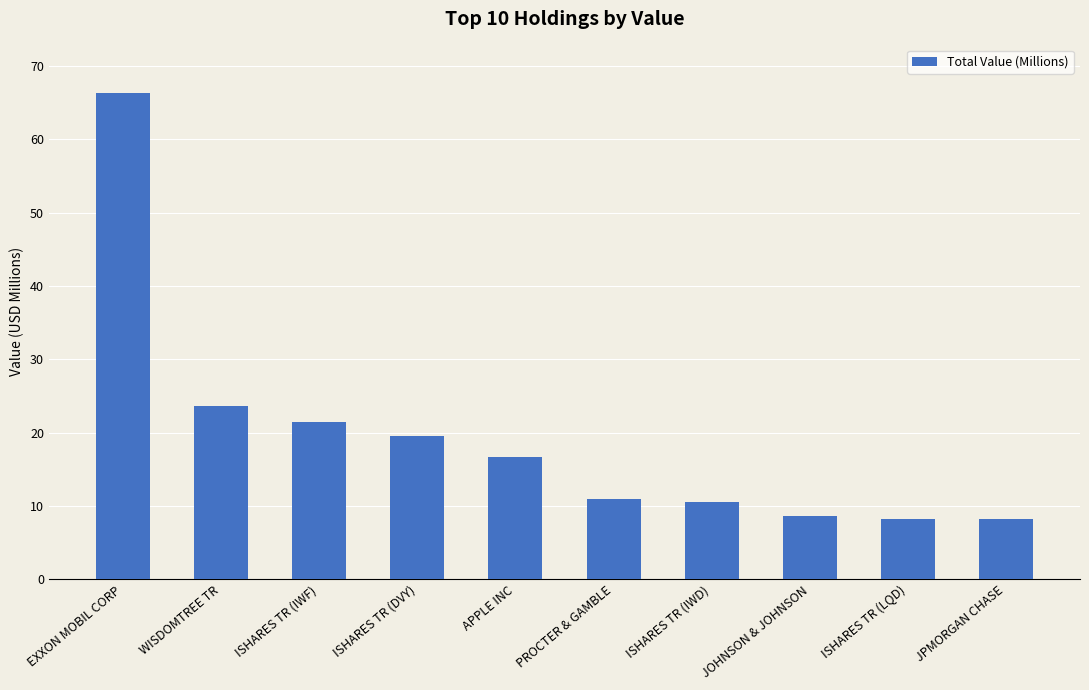

Reading left to right, what are all the values shown in this chart?

EXXON MOBIL CORP=66328000	WISDOMTREE TR=23668000	ISHARES TR (IWF)=21519000	ISHARES TR (DVY)=19557000	APPLE INC=16704000	PROCTER & GAMBLE=11004000	ISHARES TR (IWD)=10539000	JOHNSON & JOHNSON=8628000	ISHARES TR (LQD)=8227000	JPMORGAN CHASE=8187000